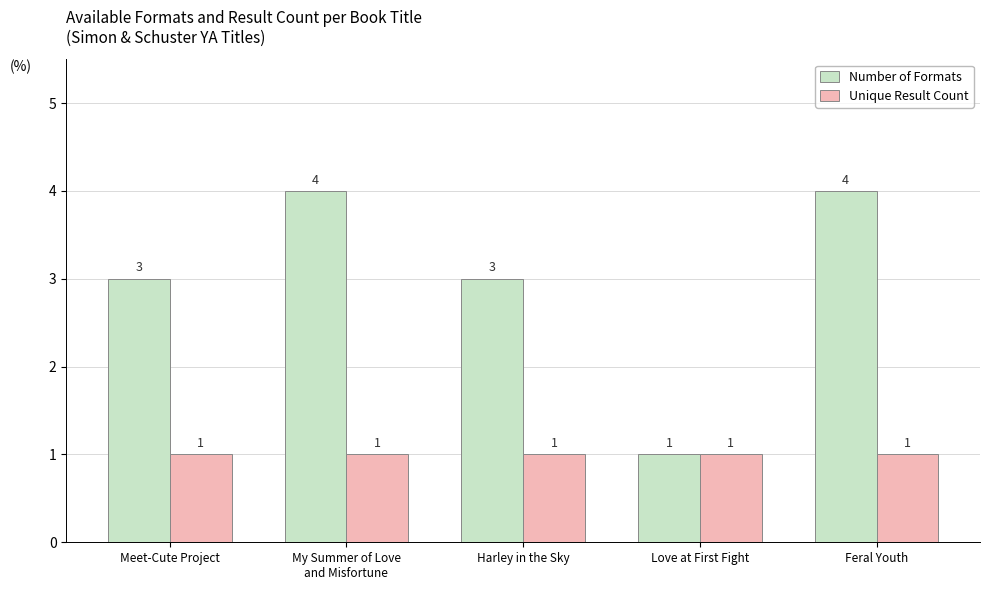

What position from the left is Meet-Cute Project?

1